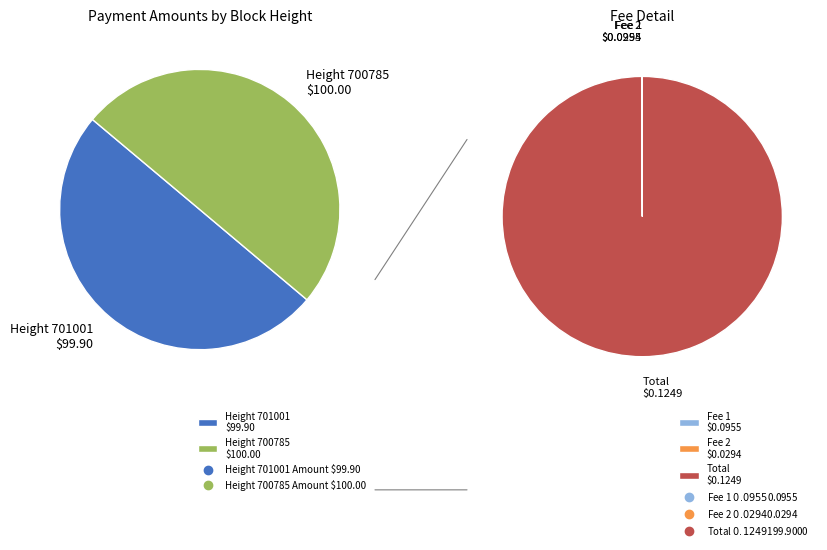

Is it true that 701001 is 50% of the pie?

True